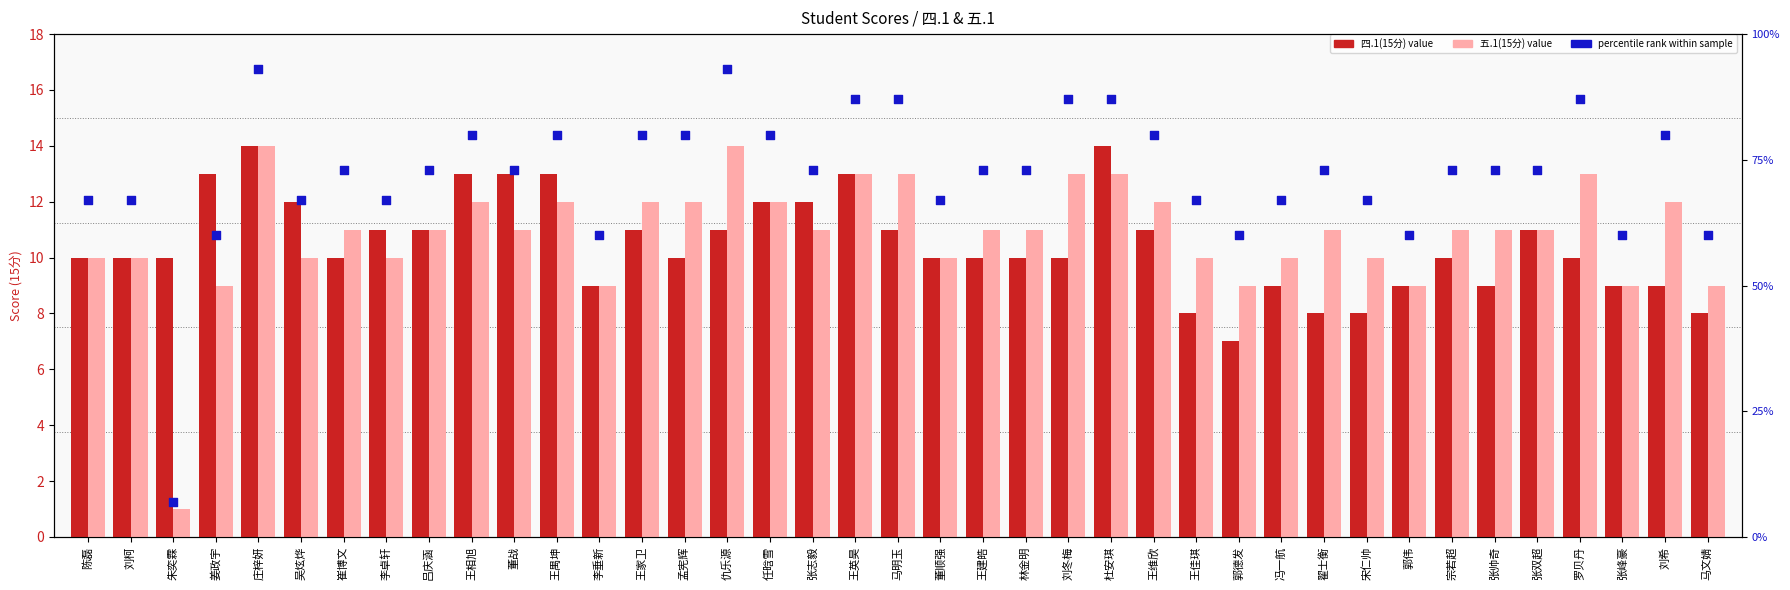

Which series reaches the maximum Y coordinate?

percentile rank